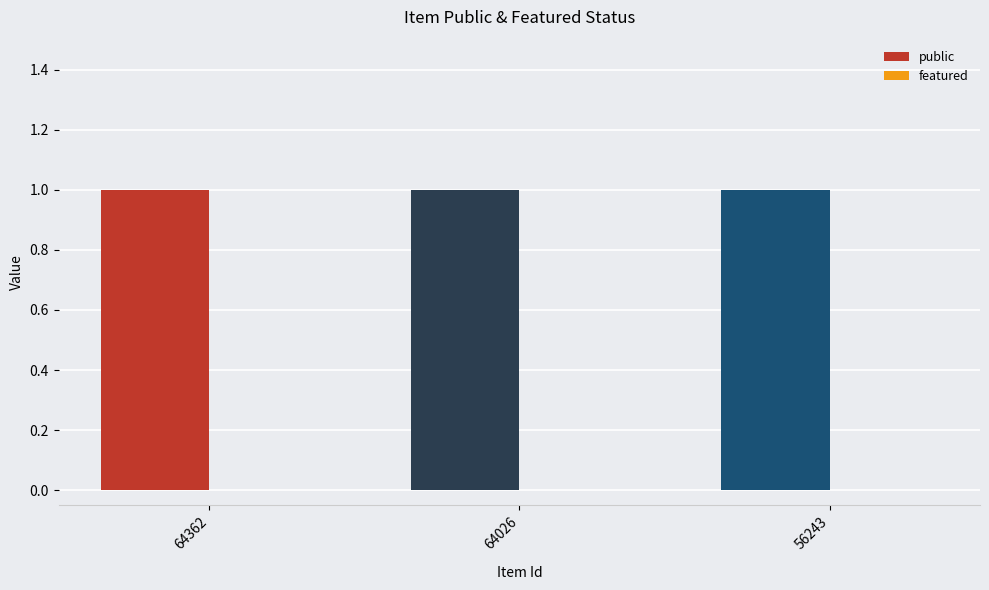

Between 64026 and 56243, which series saw the biggest shift?

public